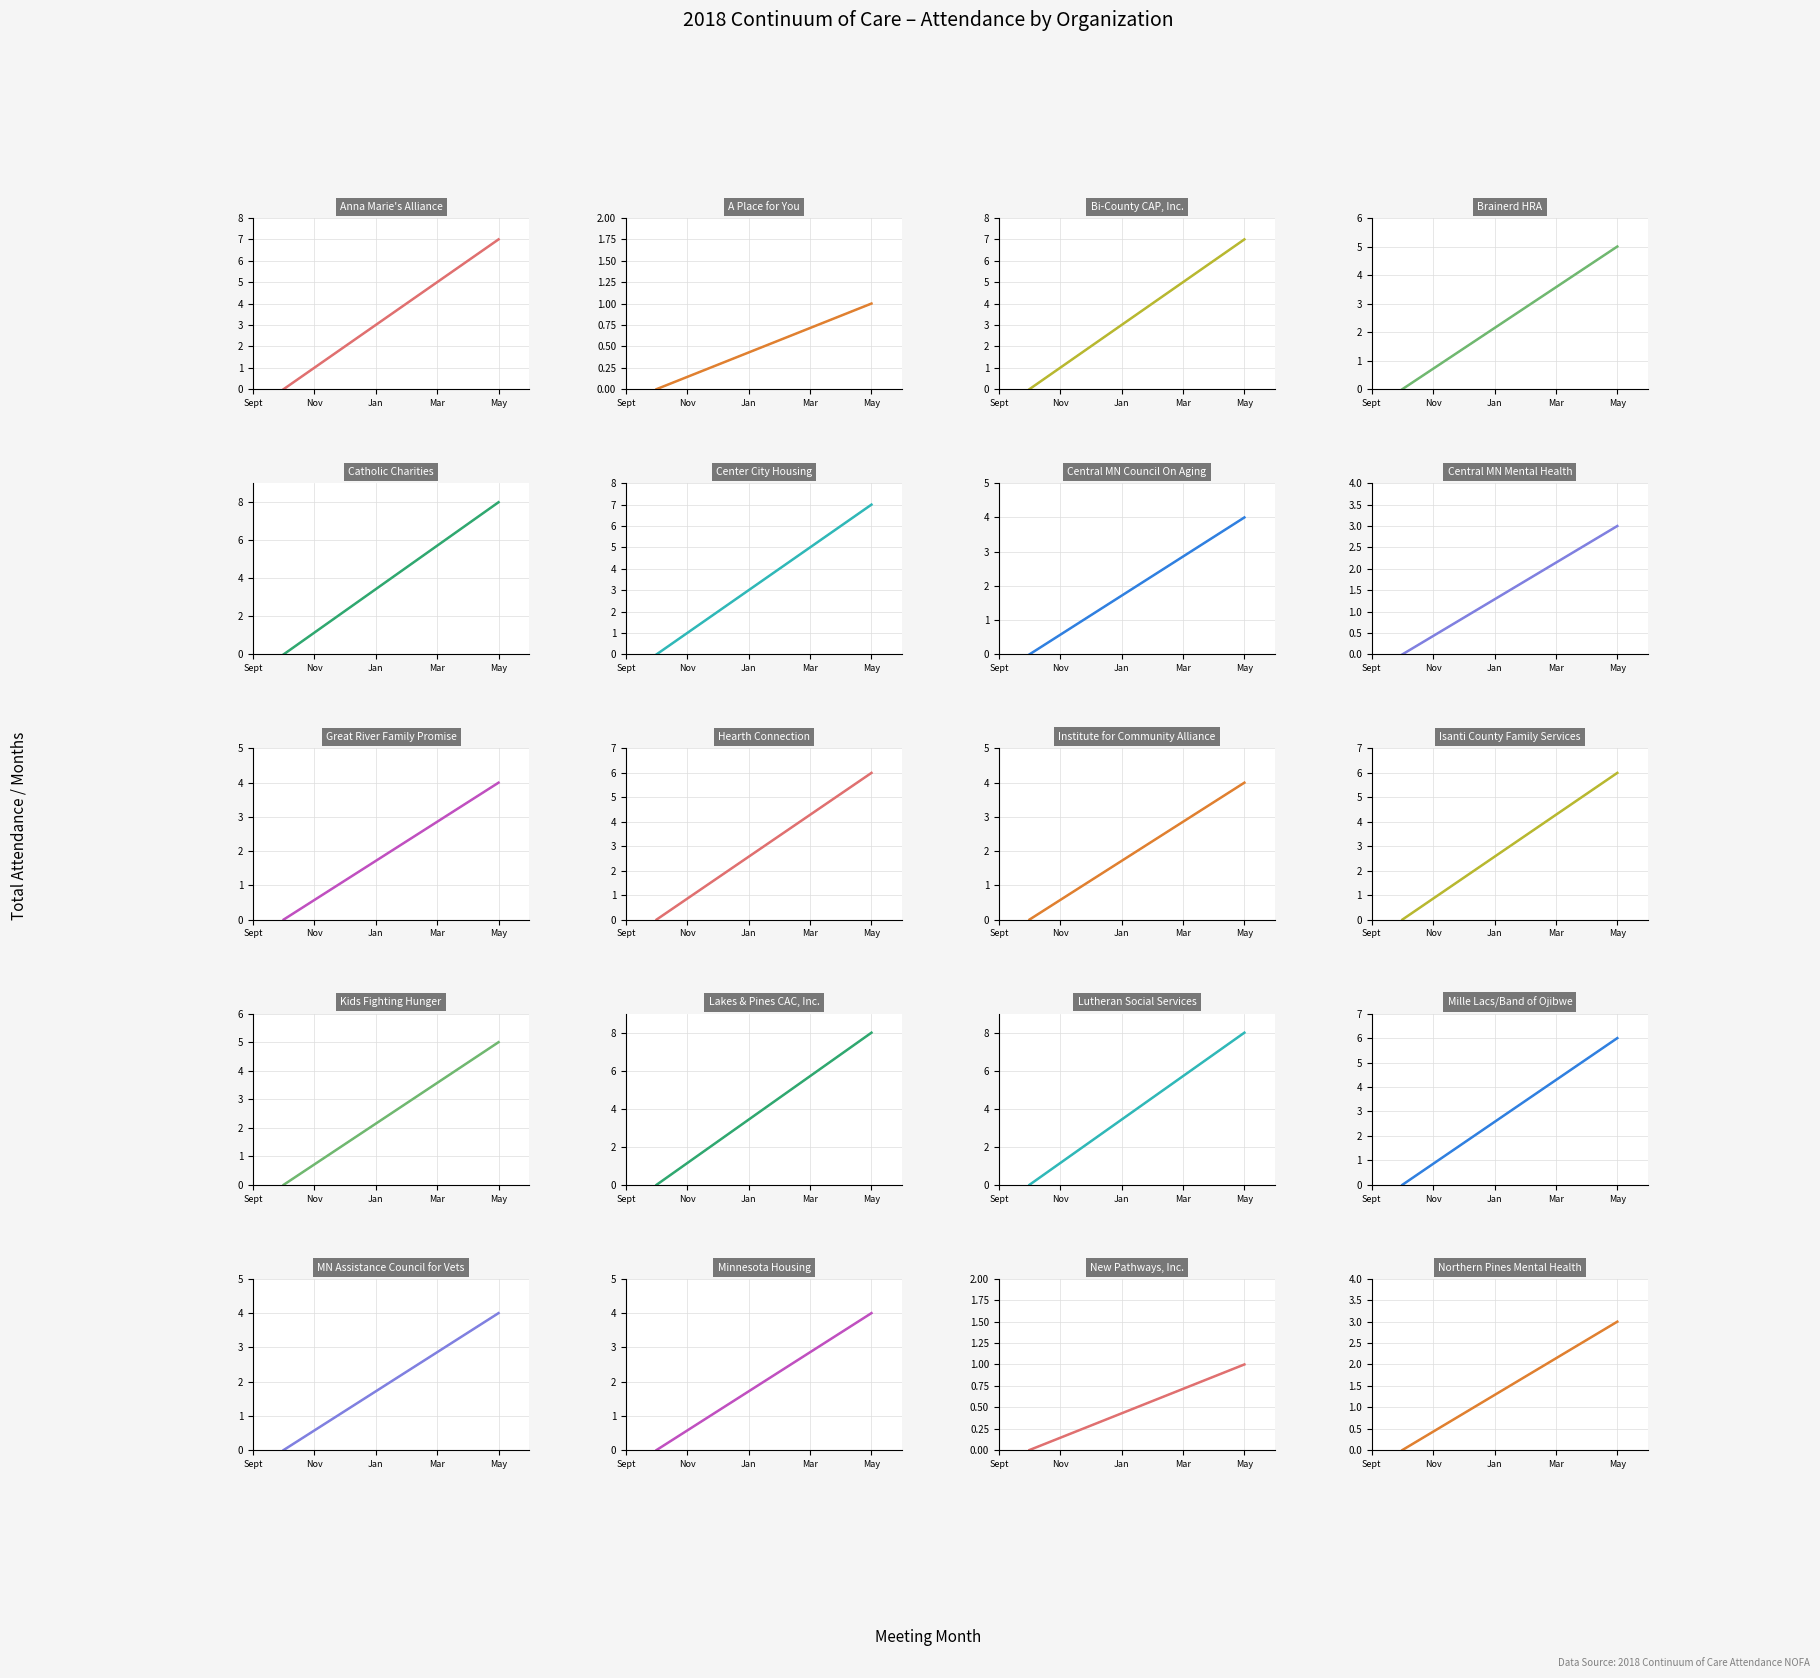

True or false: % of months and Attendance cross at least once.

False